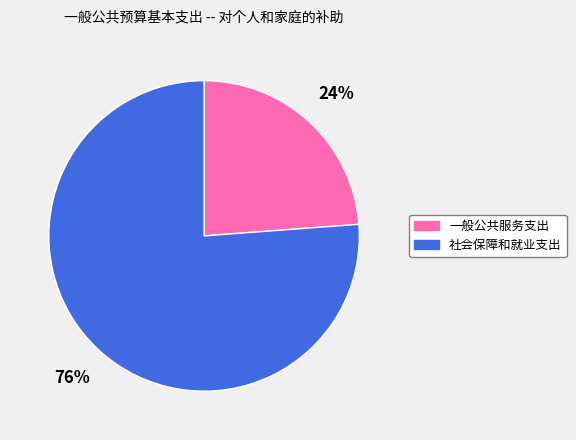

Which slice represents more than half of the pie?

社会保障和就业支出